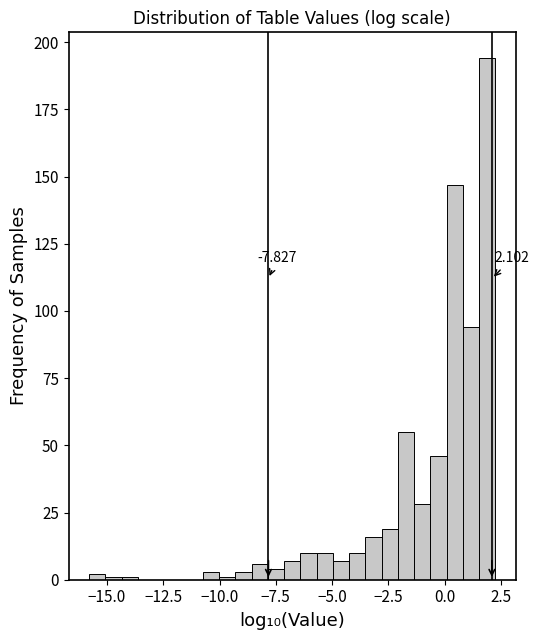

Around what value on the x-axis is the tallest bar? Give the approximate position of its centre, as read against the axis.

2.0